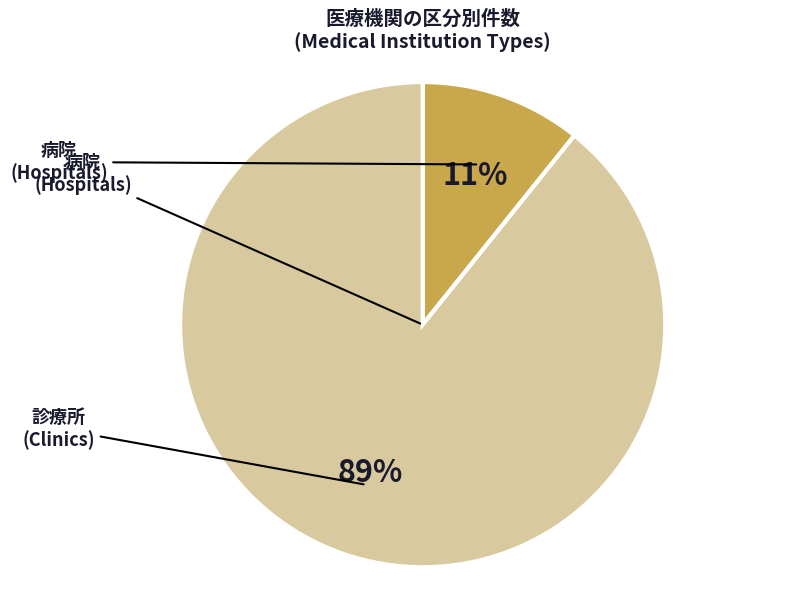

What is the ratio of the value at 病院 to the value at 診療所?

0.1